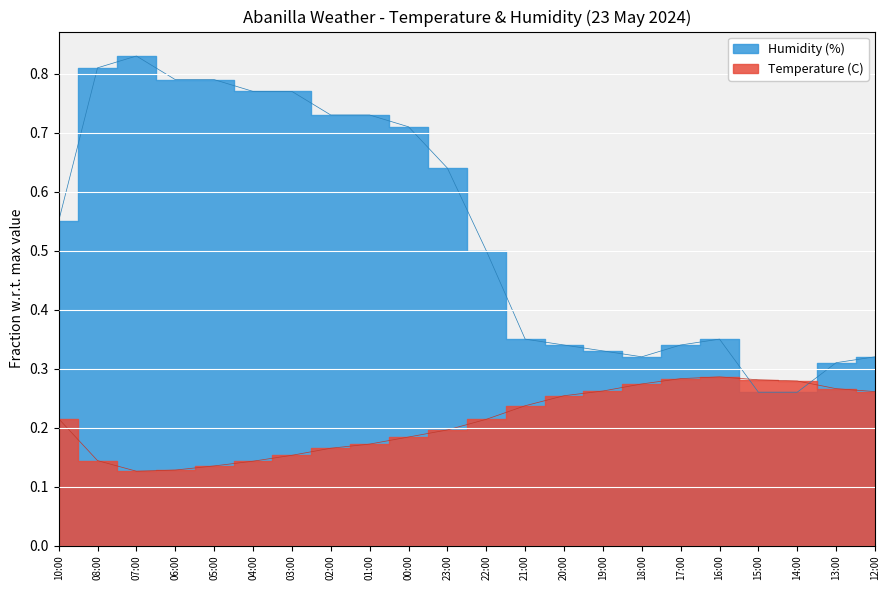

Which series has the largest total across all categories?

Humidity (%)